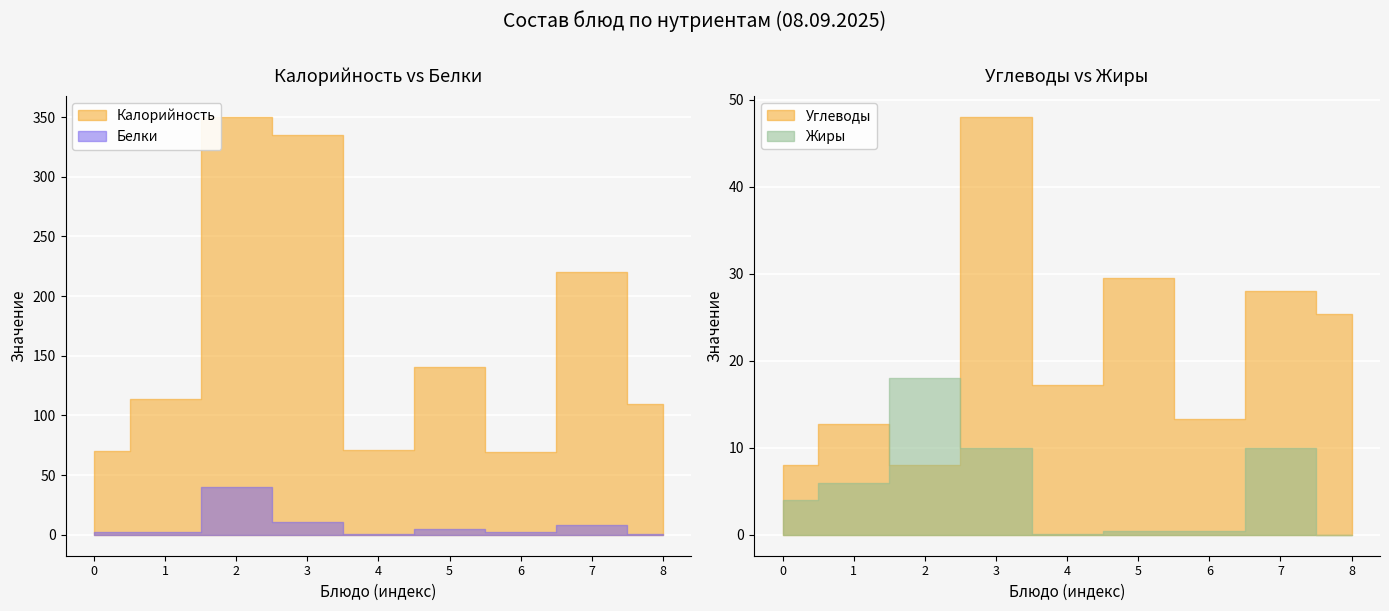

How many interior local valleys does the Углеводы series have?

3